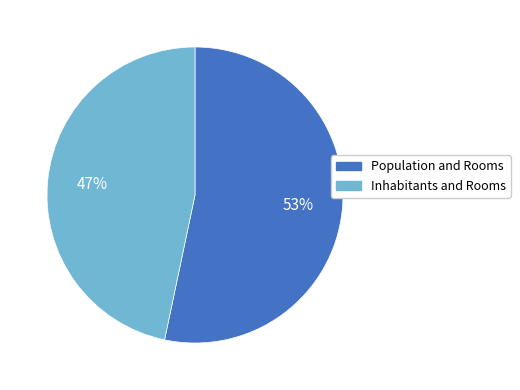

To the nearest percent, what portion does Inhabitants and Rooms represent?

47%